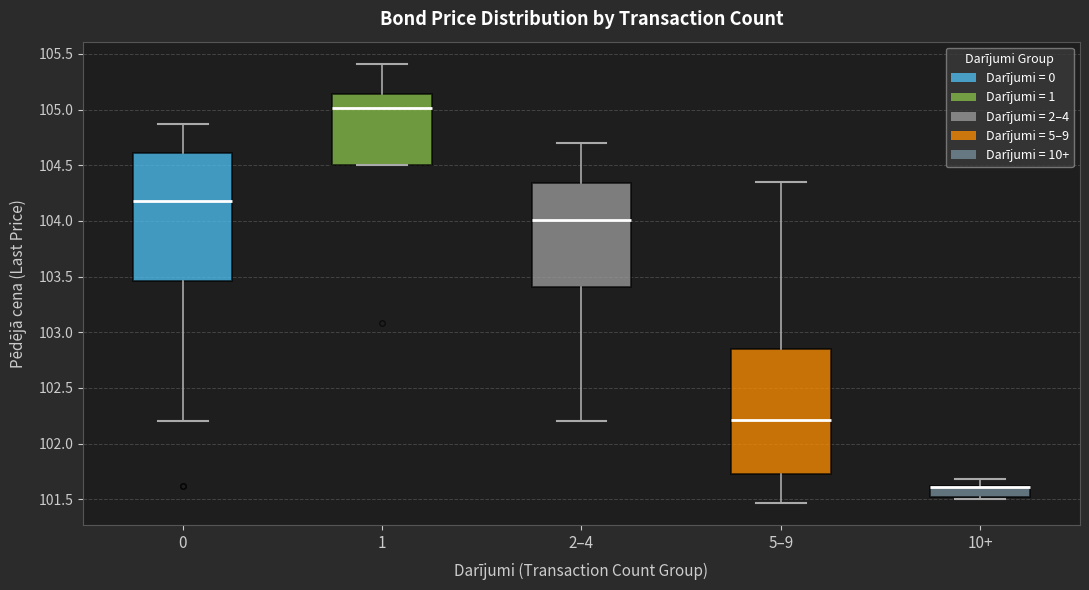

Reading left to right, read every box against the y-axis: the position of its median line, the range the box covers, and the ends of its whiskers. The values are not printed on the chart, so give them approximately, as read against the axis.

0: median 104.20, box 103.45 to 104.60, whiskers 102.20 to 104.85
1: median 105.00, box 104.50 to 105.15, whiskers 104.50 to 105.40
2–4: median 104.00, box 103.40 to 104.35, whiskers 102.20 to 104.70
5–9: median 102.20, box 101.70 to 102.85, whiskers 101.45 to 104.35
10+: median 101.60 (drawn on the box's upper edge), box 101.50 to 101.60, whiskers 101.50 (just below the box's lower edge) to 101.70